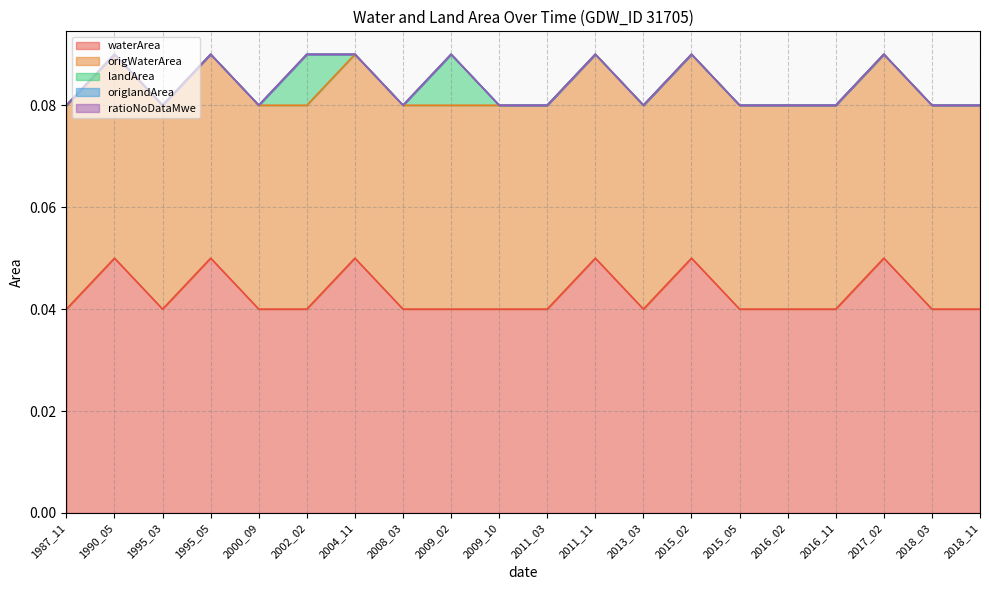

Between 2002_02 and 2008_03, which series saw the biggest shift?

landArea